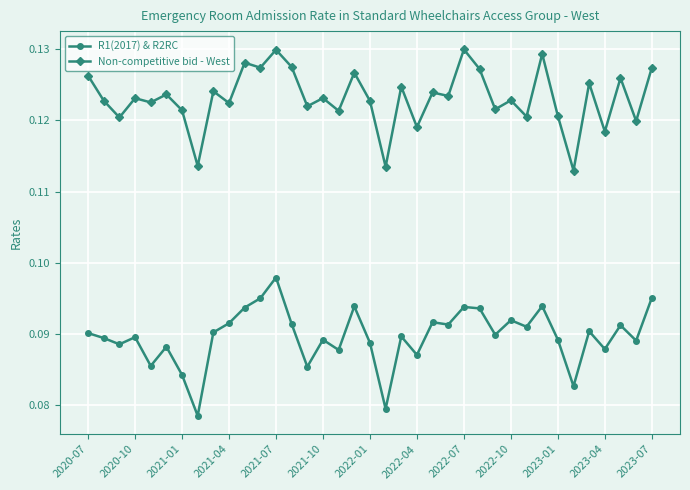

What are all the series names shown in the legend?

R1(2017) & R2RC, Non-competitive bid - West